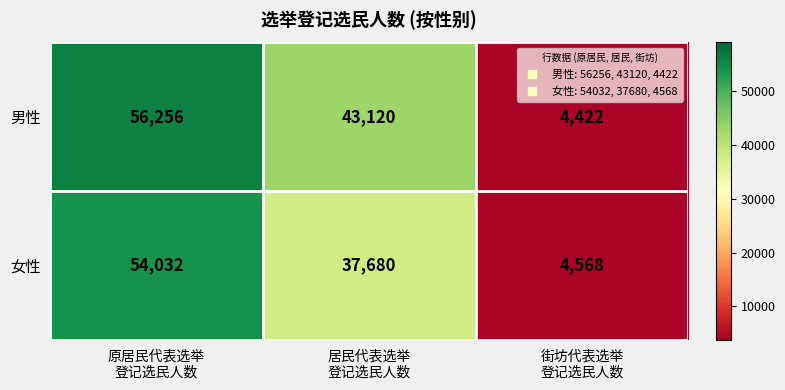

What is the maximum value for 女性?

54032